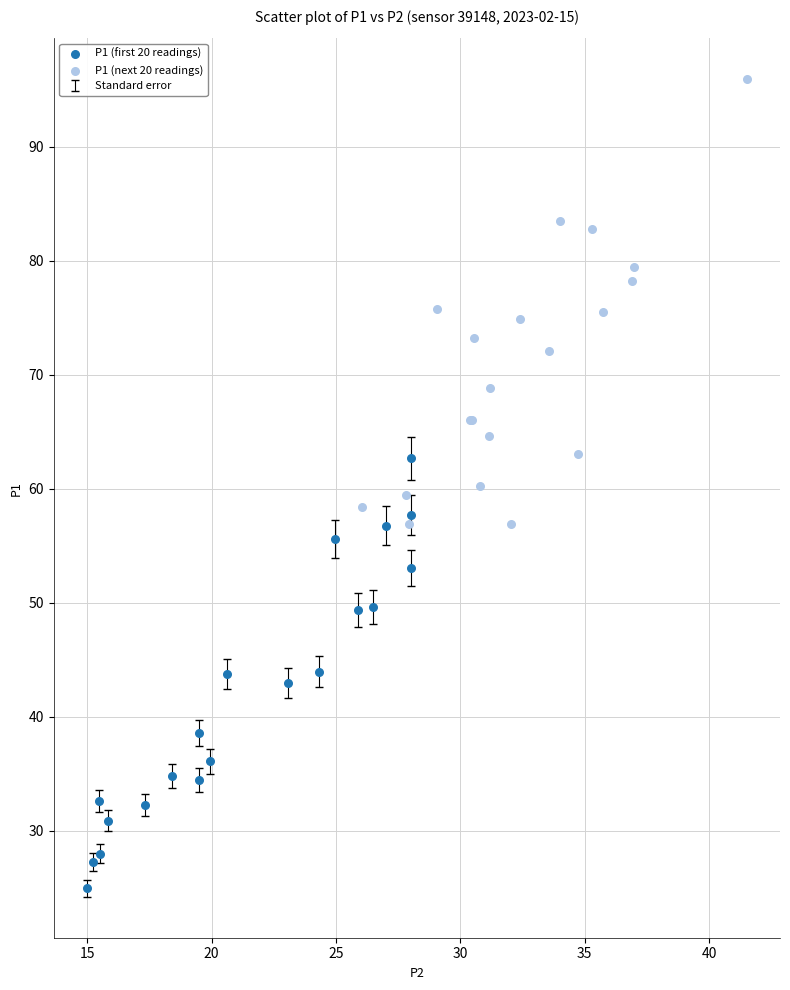

Which series contains the highest Y value?

P1 (next 20 readings)